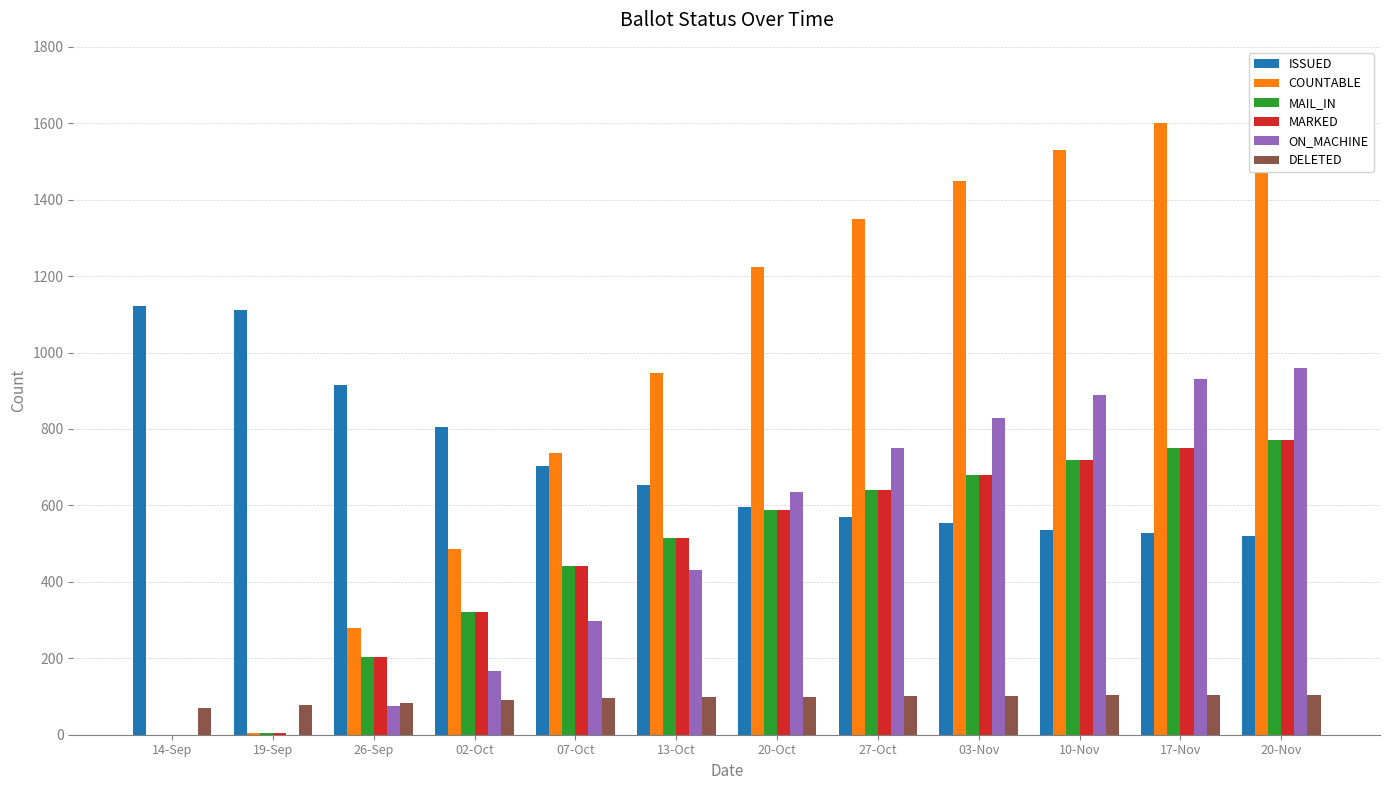

How many bars are there in each group?

6